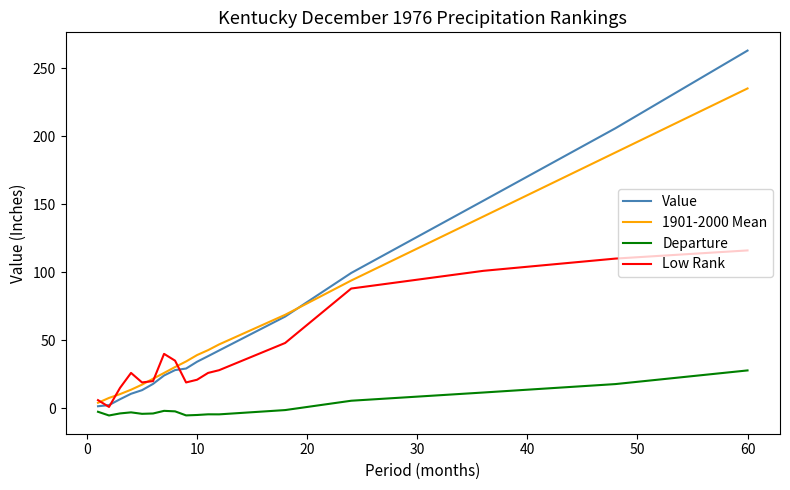

Which series has the widest spread of values?

Value